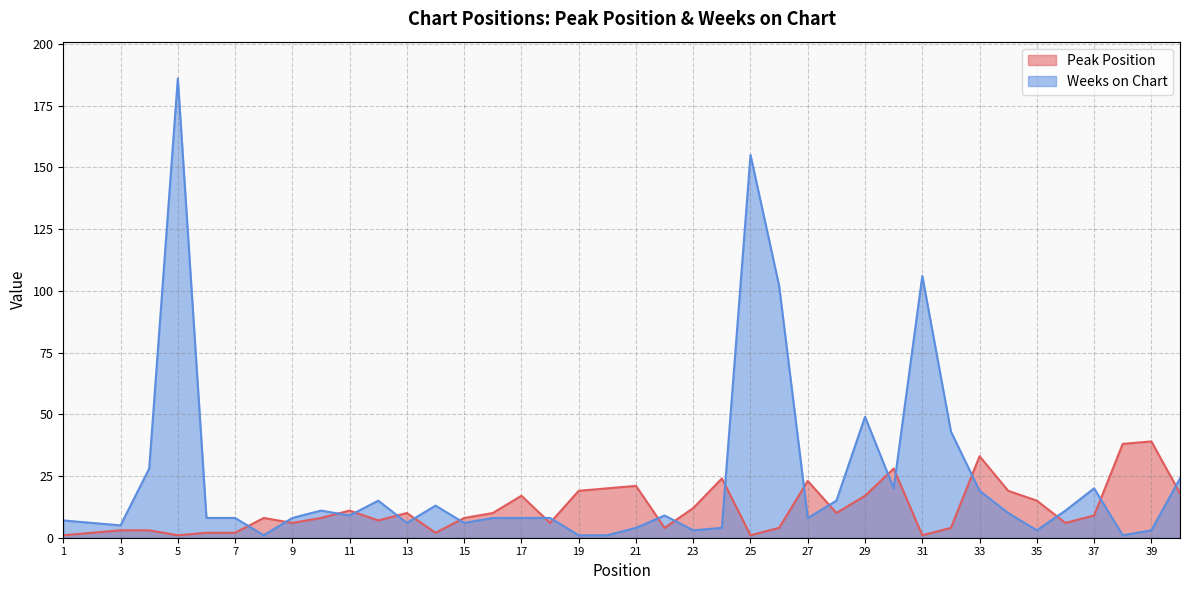

Where is the first local minimum for Weeks on Chart?

3